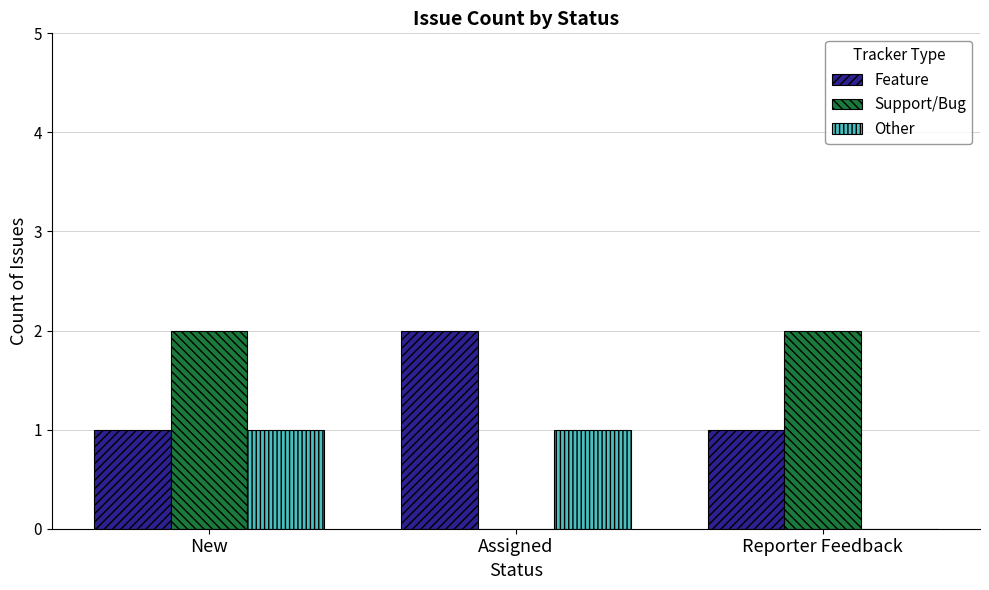

What is the spread (max minus min) of values at Assigned?

2